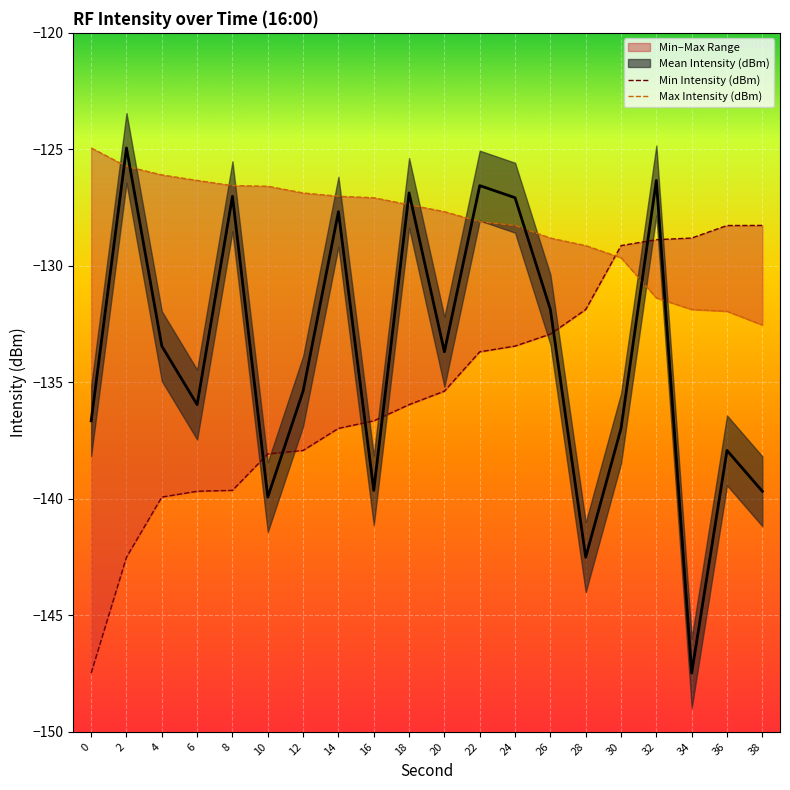

Rank the categories by Min Intensity (dBm) value from lowest to highest.

0, 2, 4, 6, 8, 10, 12, 14, 16, 18, 20, 22, 24, 26, 28, 30, 32, 34, 36, 38